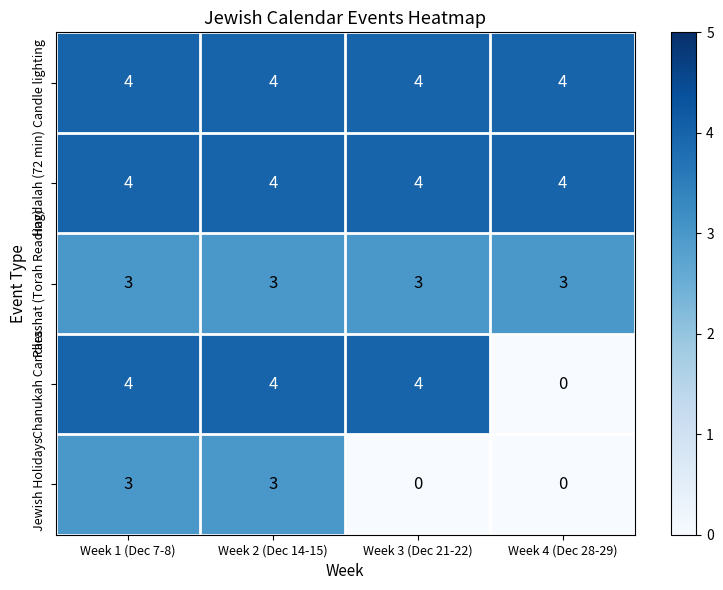

Reading left to right, transcribe all the data shown in this chart.

Candle lighting: 4	4	4	4
Havdalah (72 min): 4	4	4	4
Parashat (Torah Reading): 3	3	3	3
Chanukah Candles: 4	4	4	0
Jewish Holidays: 3	3	0	0